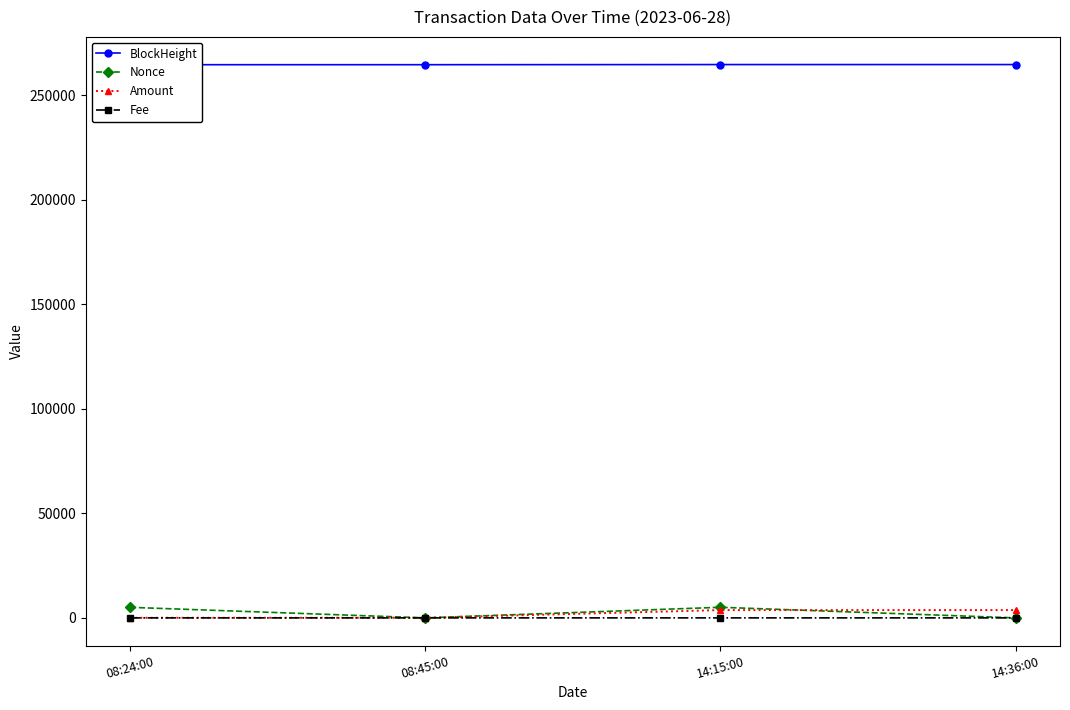

At which category does Nonce reach its first local peak?

14:15:00